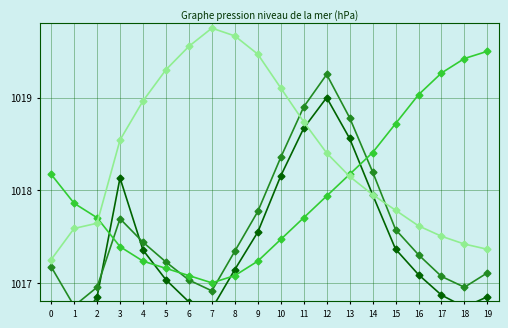

How many categories are shown in the chart?

20